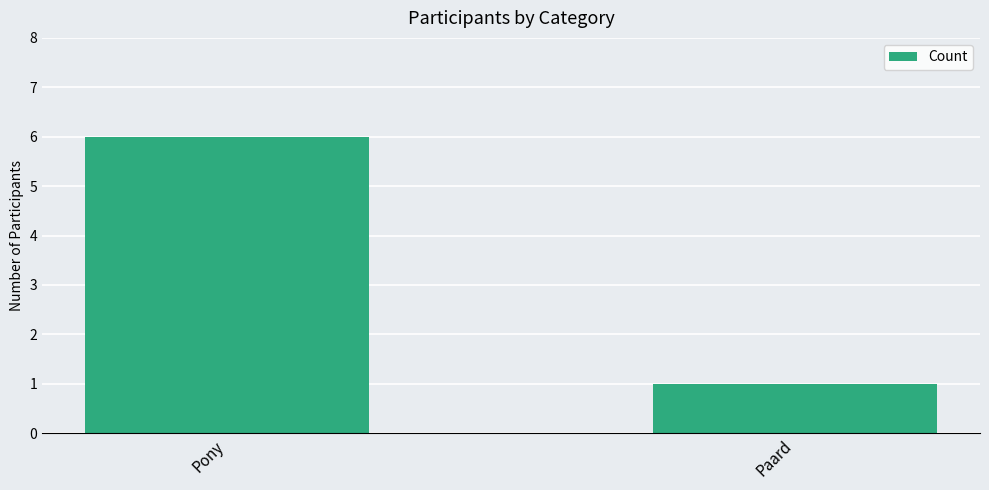

Rank the categories by value from highest to lowest.

Pony, Paard